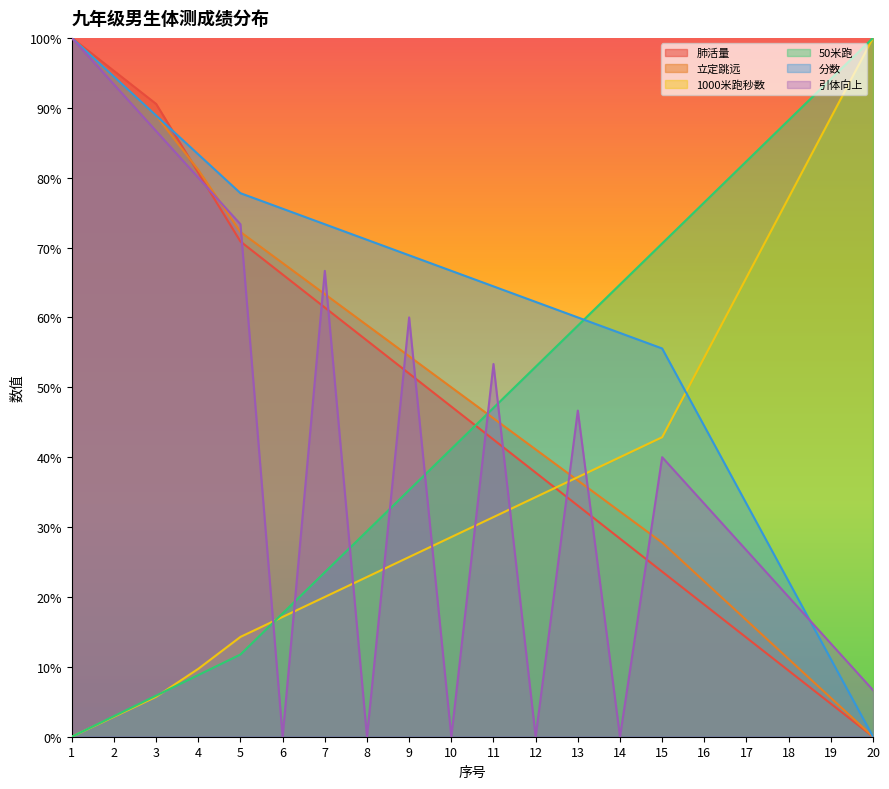

Reading right to left, list all the values displayed in this chart.

肺活量: 20=0.0	19=4.7	18=9.4	17=14.2	16=18.9	15=23.6	14=28.3	13=33.1	12=37.8	11=42.5	10=47.2	9=52.0	8=56.7	7=61.4	6=66.1	5=70.9	4=80.7	3=90.6	2=95.3	1=100.0
立定跳远: 20=0.0	19=5.6	18=11.1	17=16.7	16=22.2	15=27.8	14=32.2	13=36.7	12=41.1	11=45.6	10=50.0	9=54.4	8=58.9	7=63.3	6=67.8	5=72.2	4=81.1	3=88.9	2=94.4	1=100.0
1000米跑秒数: 20=100.0	19=88.6	18=77.1	17=65.7	16=54.3	15=42.9	14=40.0	13=37.1	12=34.3	11=31.4	10=28.6	9=25.7	8=22.9	7=20.0	6=17.1	5=14.3	4=9.7	3=5.7	2=2.9	1=0.0
50米跑: 20=100.0	19=94.1	18=88.2	17=82.4	16=76.5	15=70.6	14=64.7	13=58.8	12=52.9	11=47.1	10=41.2	9=35.3	8=29.4	7=23.5	6=17.6	5=11.8	4=8.8	3=5.9	2=2.9	1=0.0
分数: 20=0.0	19=11.1	18=22.2	17=33.3	16=44.4	15=55.6	14=57.8	13=60.0	12=62.2	11=64.4	10=66.7	9=68.9	8=71.1	7=73.3	6=75.6	5=77.8	4=83.3	3=88.9	2=94.4	1=100.0
引体向上: 20=6.7	19=13.3	18=20.0	17=26.7	16=33.3	15=40.0	14=0.0	13=46.7	12=0.0	11=53.3	10=0.0	9=60.0	8=0.0	7=66.7	6=0.0	5=73.3	4=80.0	3=86.7	2=93.3	1=100.0